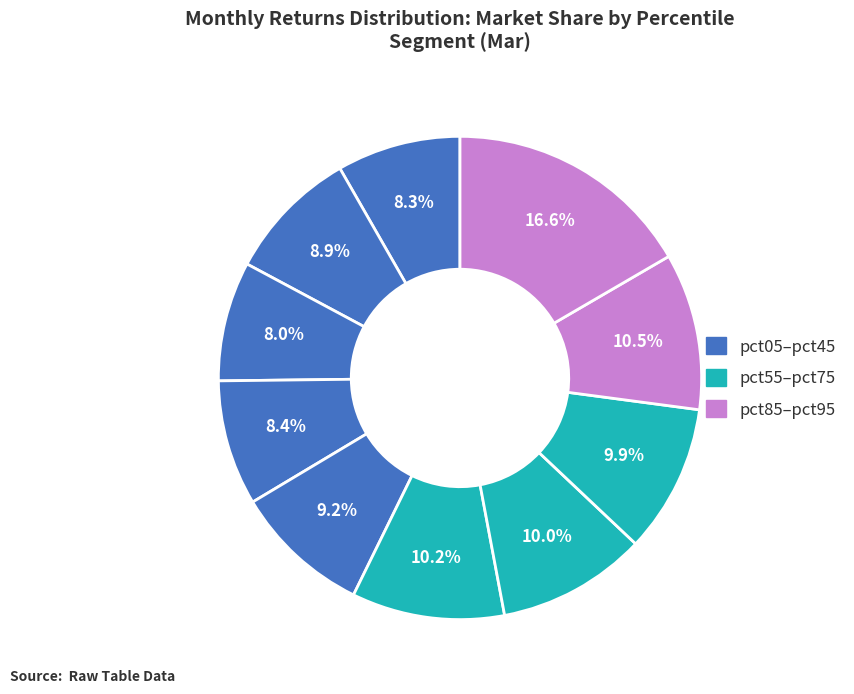

Count the number of slices in the pie.

10